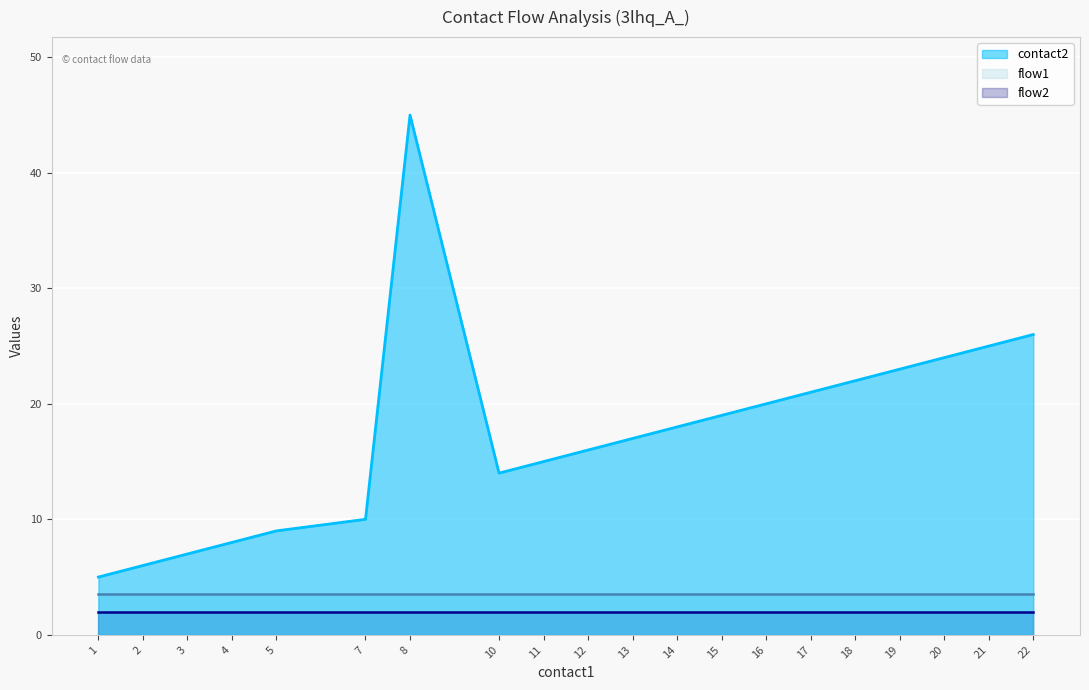

How many data points in contact2 are above 18?

9